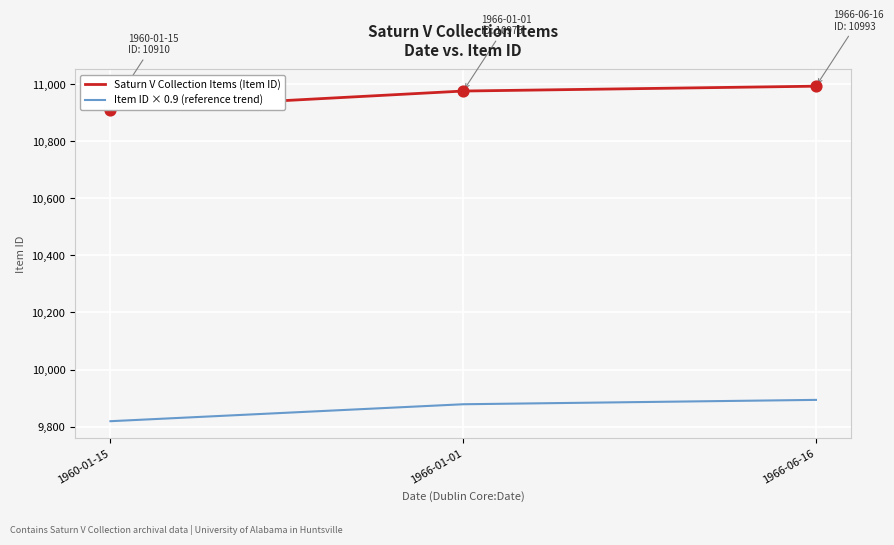

What are all the series names shown in the legend?

Saturn V Collection Items (Item ID), Item ID × 0.9 (reference trend)